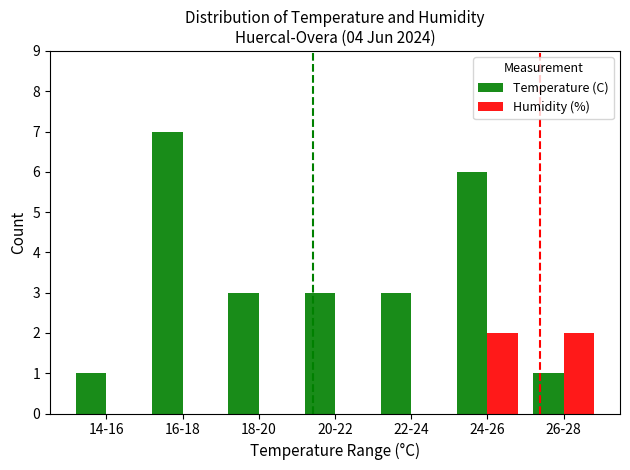

What is the sum of the Temperature (C) values at 24-26 and 14-16?

7